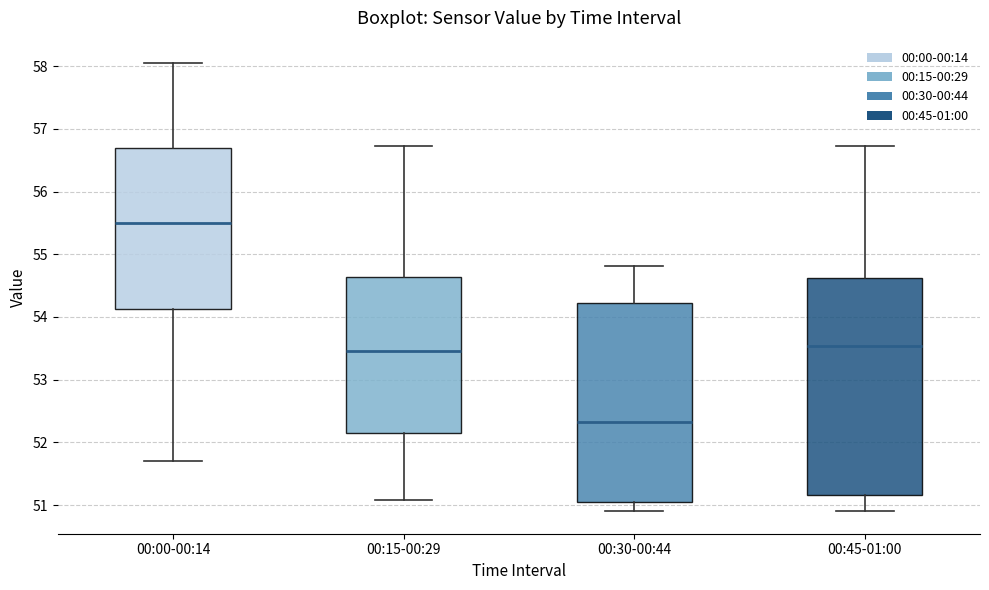

Which box has the lowest median line?

00:30-00:44